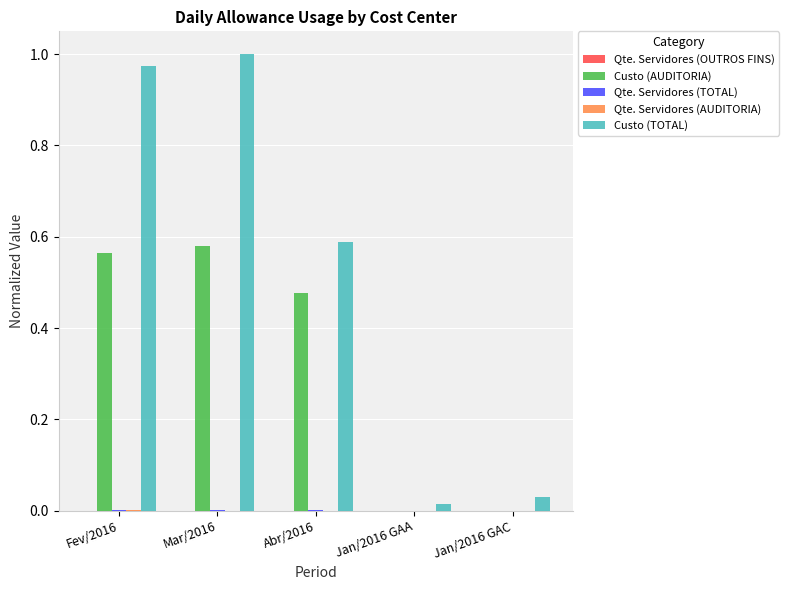

True or false: Custo (AUDITORIA) has a value of 1.0 at Mar/2016.

False